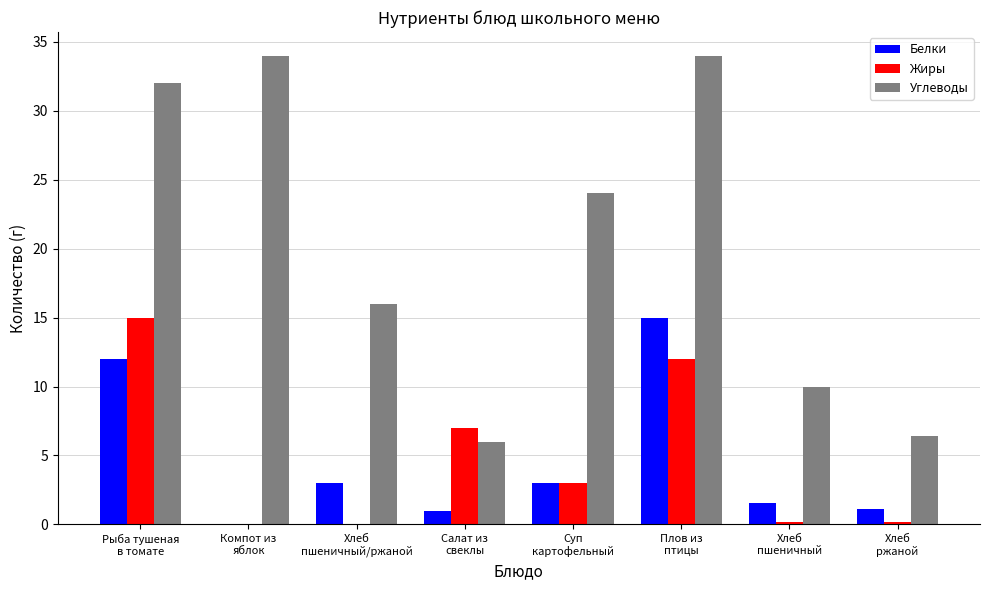

What is the greatest value displayed?

34.0